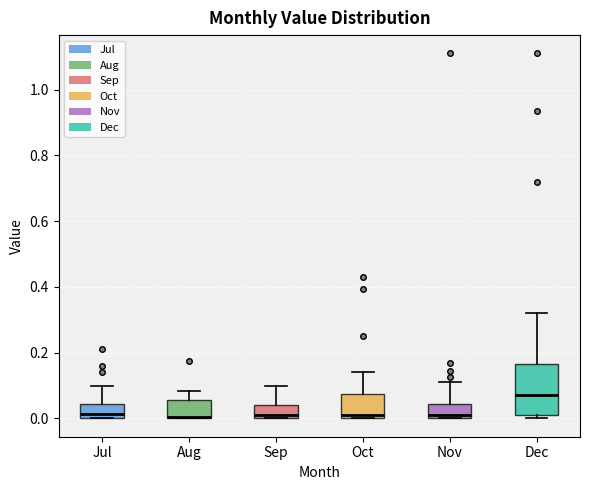

Reading left to right, read every box against the y-axis: the position of its median line, the range the box covers, and the ends of its whiskers. The values are not printed on the chart, so give them approximately, as read against the axis.

Jul: median 0.02, box 0.00 to 0.04, whiskers 0.00 to 0.10
Aug: median 0.00, box 0.00 to 0.06, whiskers 0.00 to 0.08
Sep: median 0.02, box 0.00 to 0.04, whiskers 0.00 to 0.10
Oct: median 0.02, box 0.00 to 0.08, whiskers 0.00 to 0.14
Nov: median 0.02, box 0.00 to 0.04, whiskers 0.00 to 0.12
Dec: median 0.08, box 0.02 to 0.16, whiskers 0.00 to 0.32